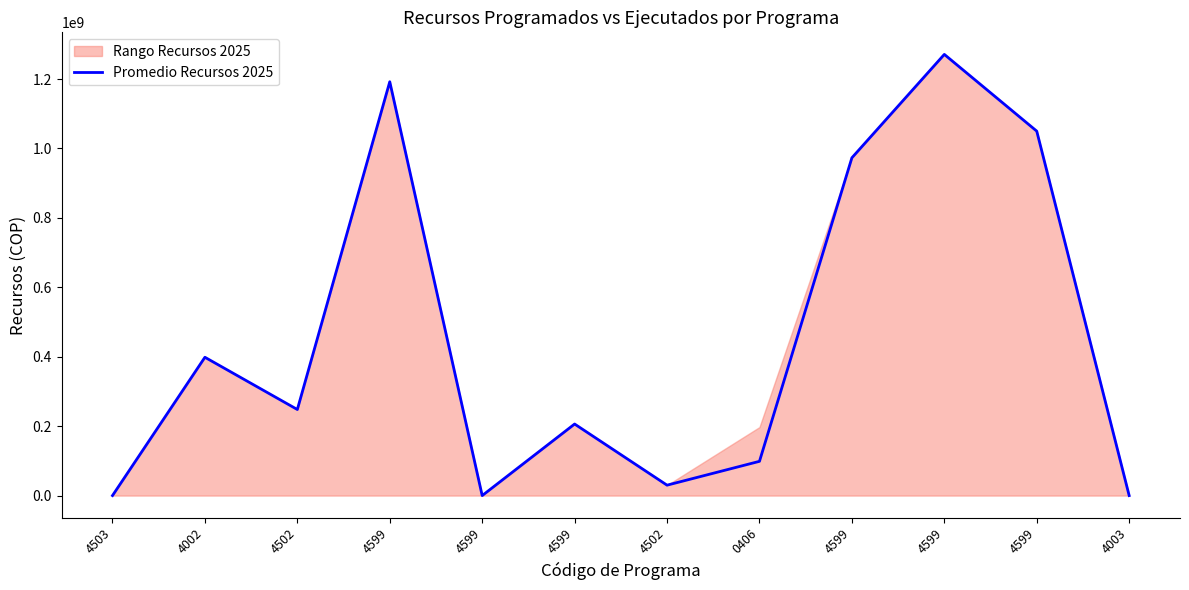

Between 4599 and 4599, which is larger?

4599